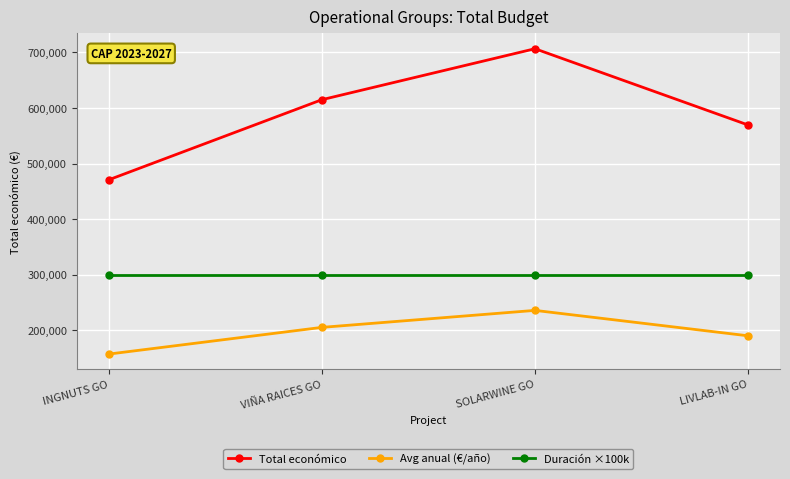

List the series in order of their peak value, lowest first.

Avg anual (€/año), Duración ×100k, Total económico